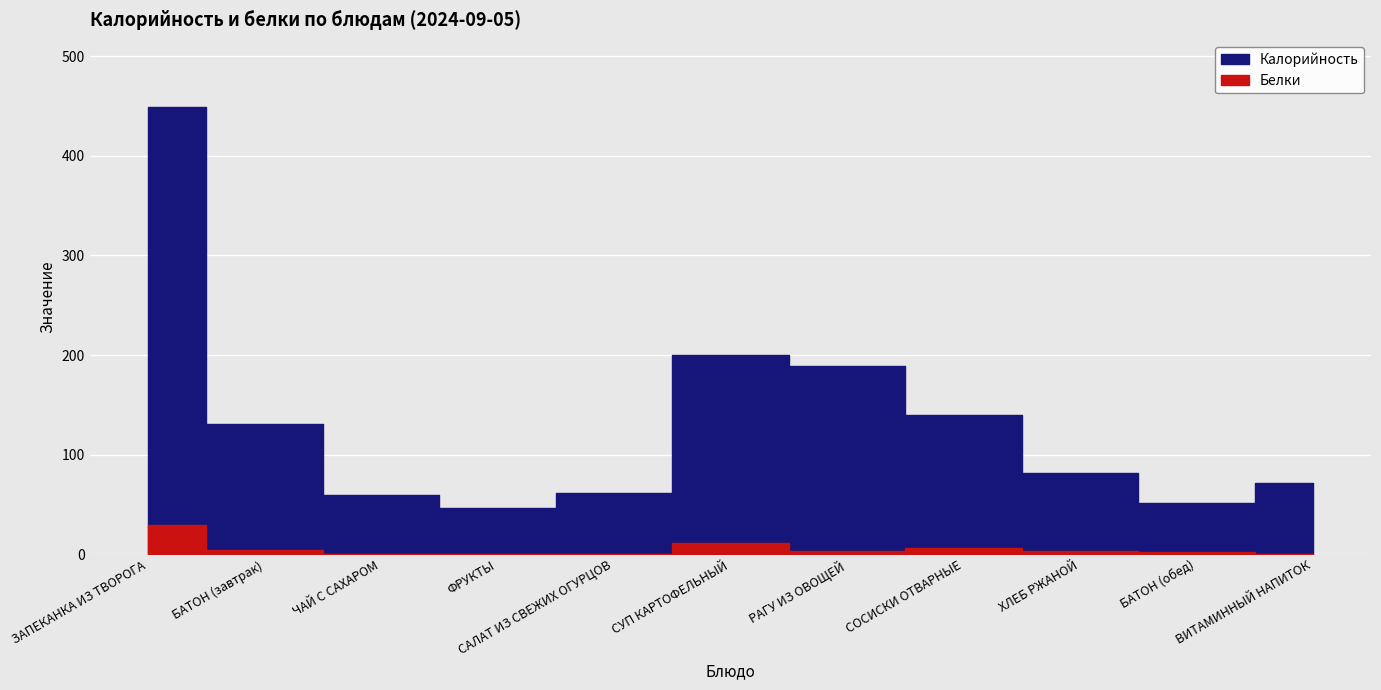

Which series has the largest range (max minus min)?

Калорийность